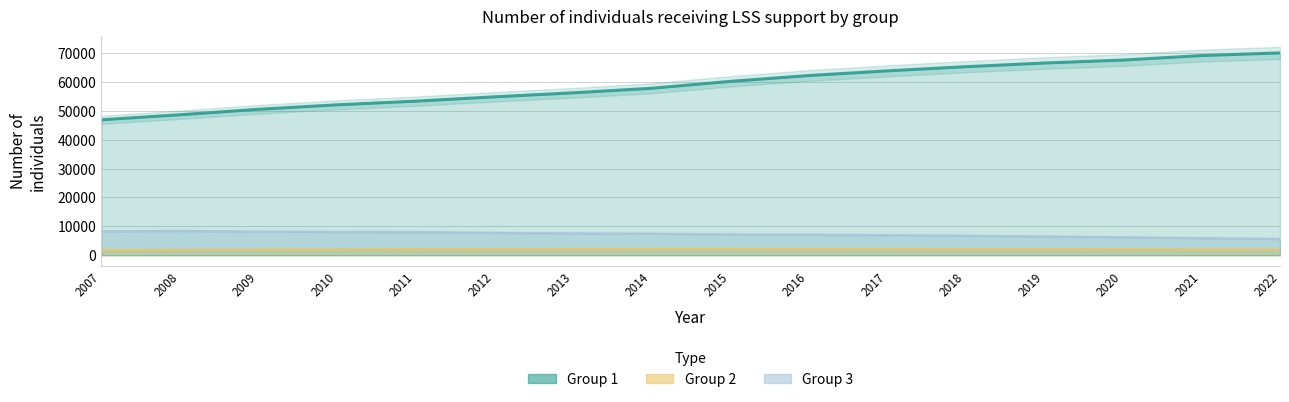

At which label is Group 3 closest to 6990?

2017